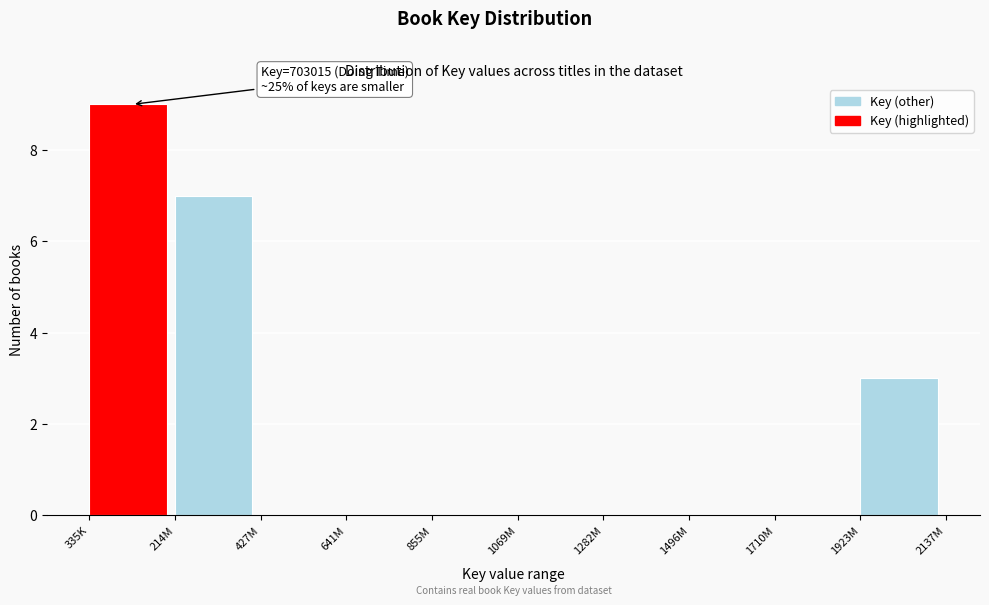

Reading right to left, extract all data points from this chart.

1923M=3	1710M=0	1496M=0	1282M=0	1069M=0	855M=0	641M=0	427M=0	214M=7	335K=9